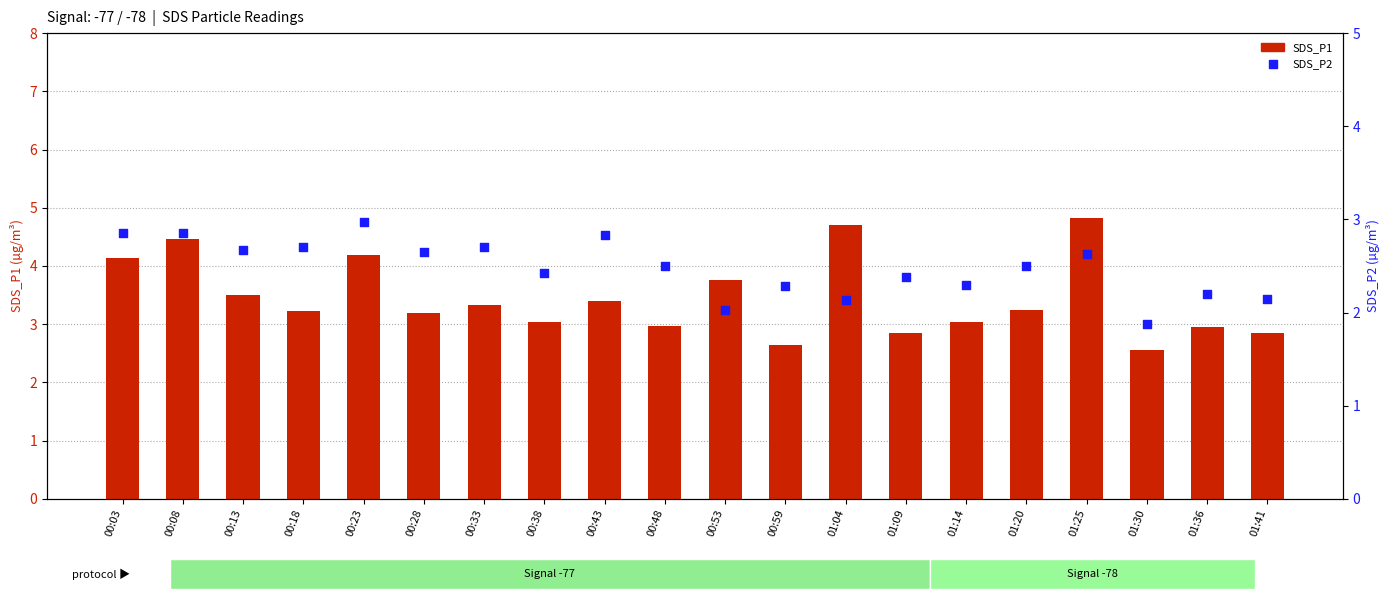

What is the total value across all series at 00:28?

5.8